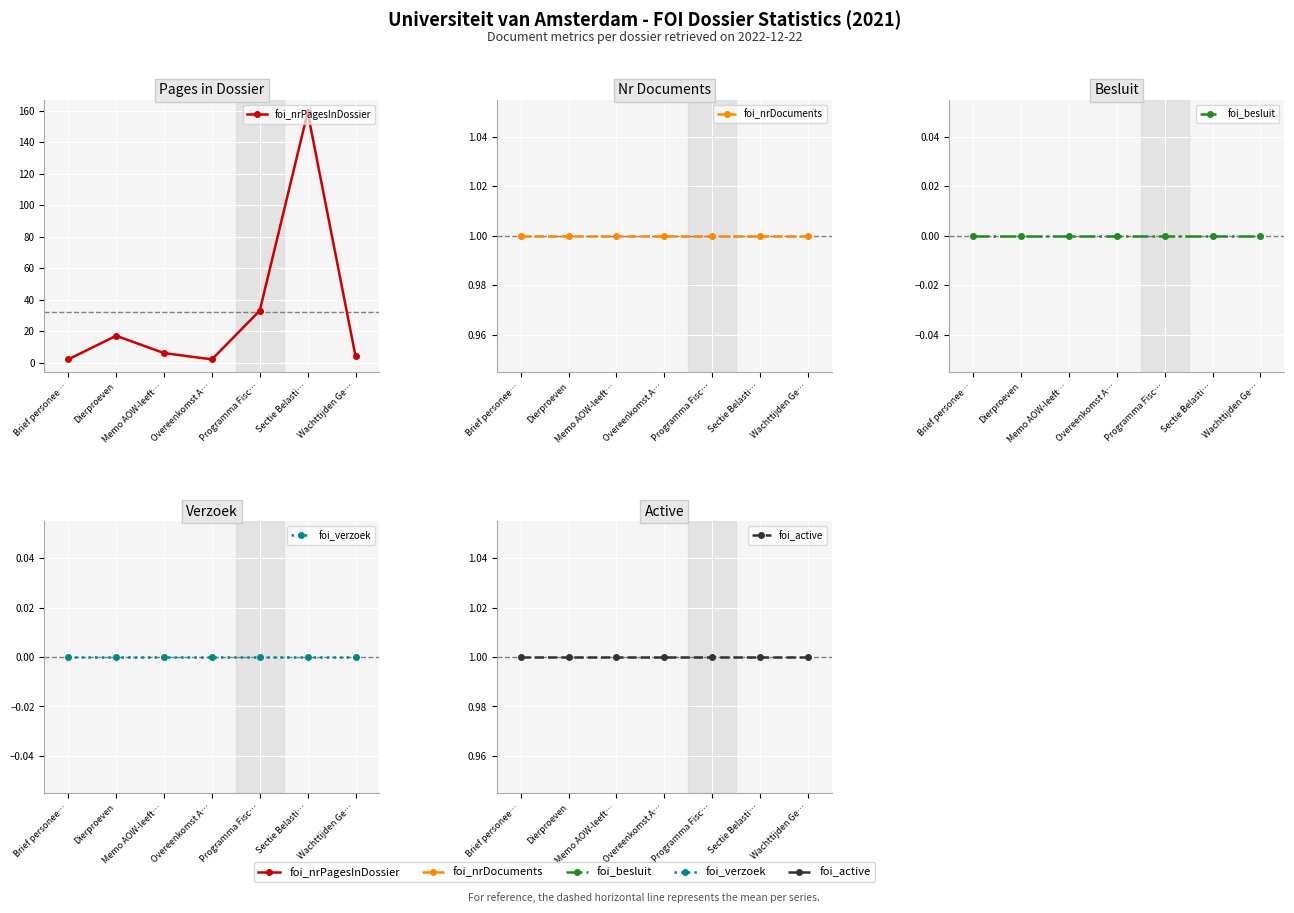

How many lines are shown in the chart?

5